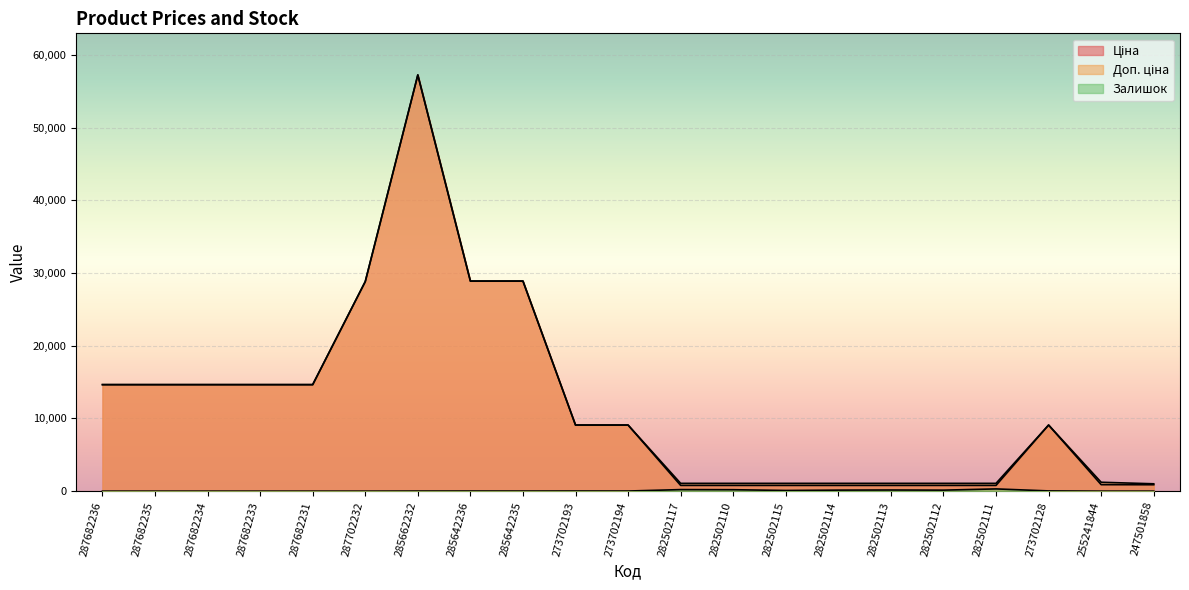

How many data points in Ціна are less than 9092?

9